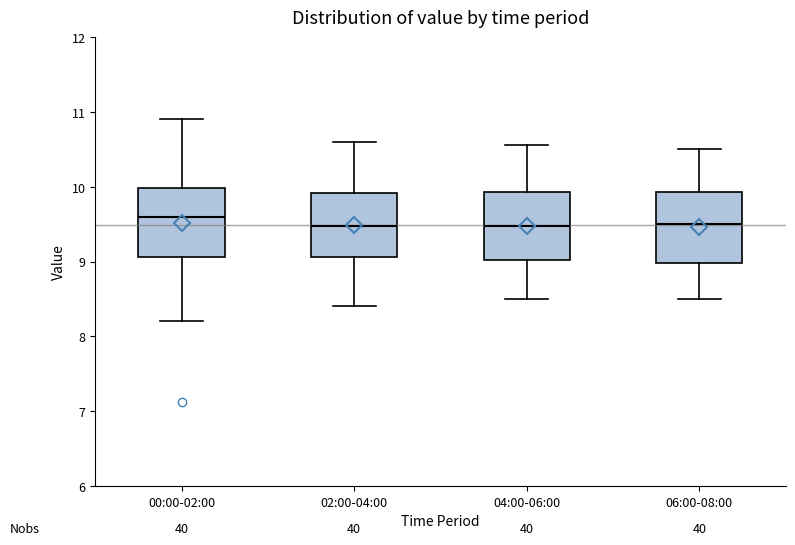

Where is the upper edge of the box for 06:00-08:00 on the y-axis? The values are not printed on the chart, so give them approximately, as read against the axis.

9.9